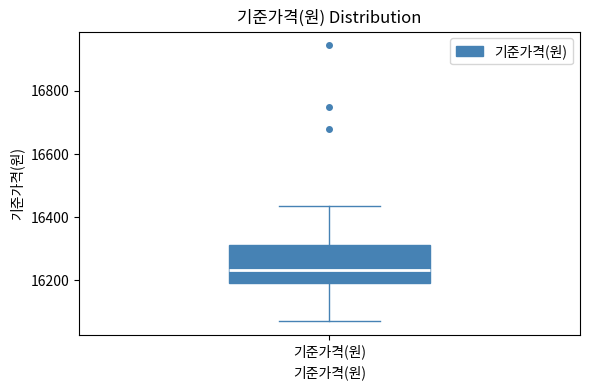

Transcribe this box plot: give where the median line is, the range the box spans, and where the two whiskers end, as read against the y-axis. The values are not printed on the chart, so give them approximately, as read against the axis.

median 16240, box 16200 to 16320, whiskers 16080 to 16440